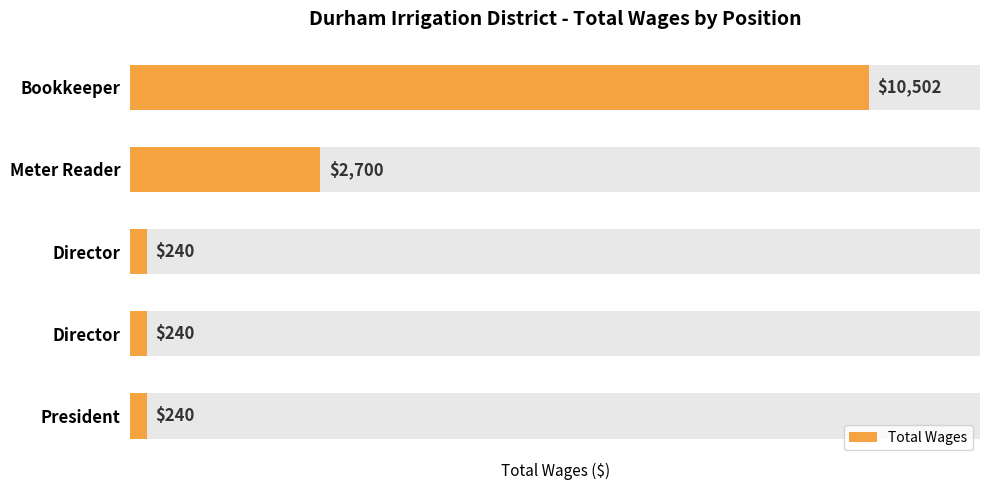

How many values exceed 240?

2